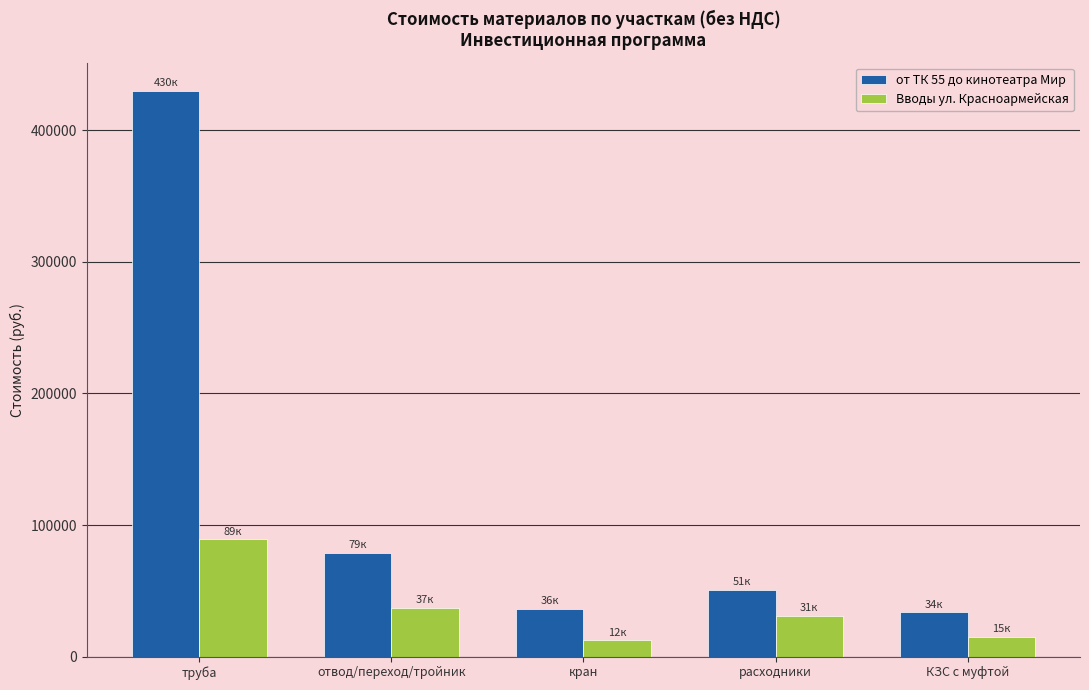

List the series in order of their peak value, highest first.

от ТК 55 до кинотеатра Мир, Вводы ул. Красноармейская